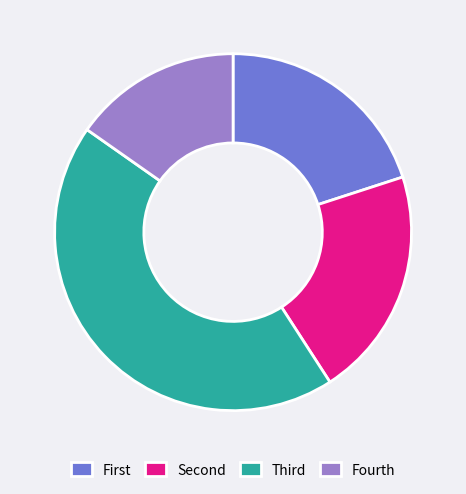

Is it true that Fourth is 15% of the pie?

True